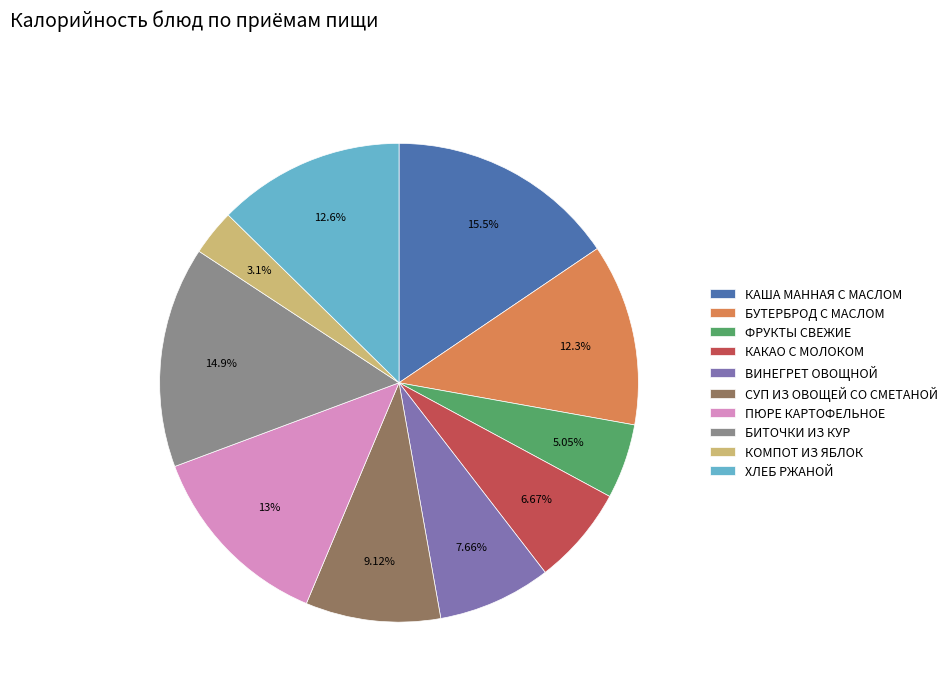

Which has a higher value, СУП ИЗ ОВОЩЕЙ СО СМЕТАНОЙ or ФРУКТЫ СВЕЖИЕ?

СУП ИЗ ОВОЩЕЙ СО СМЕТАНОЙ